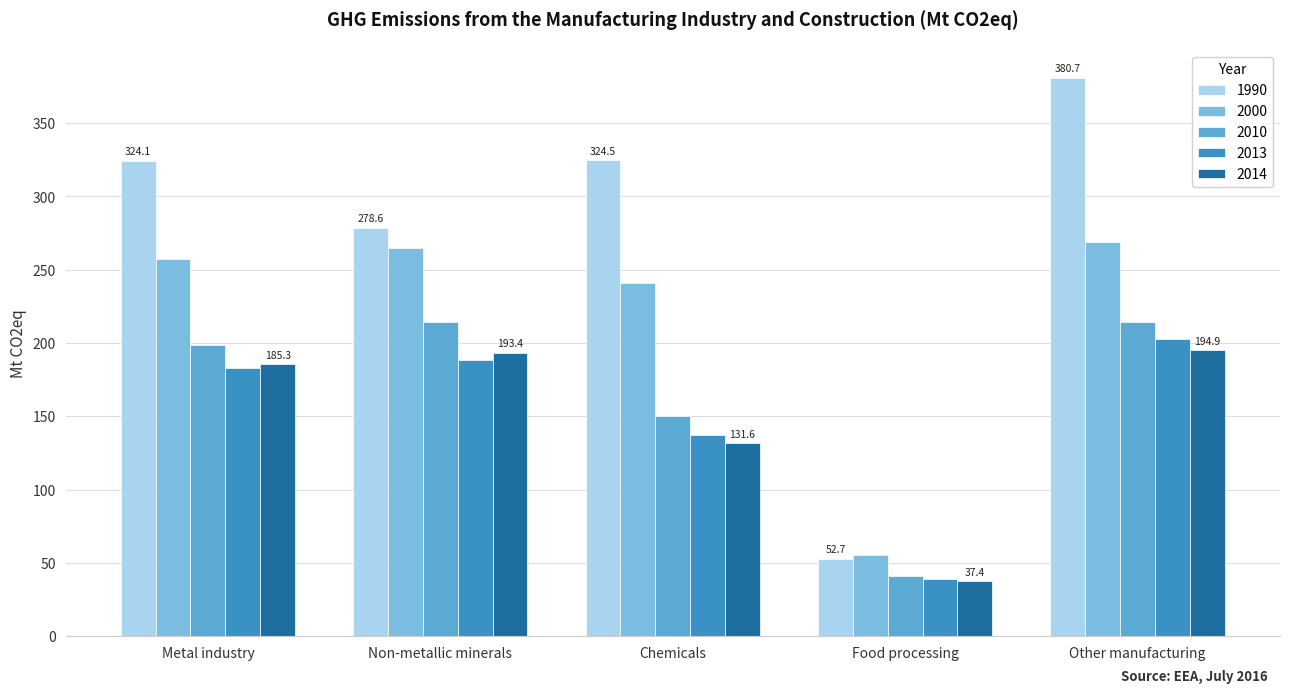

At which label does 1990 first exceed 324?

Metal industry